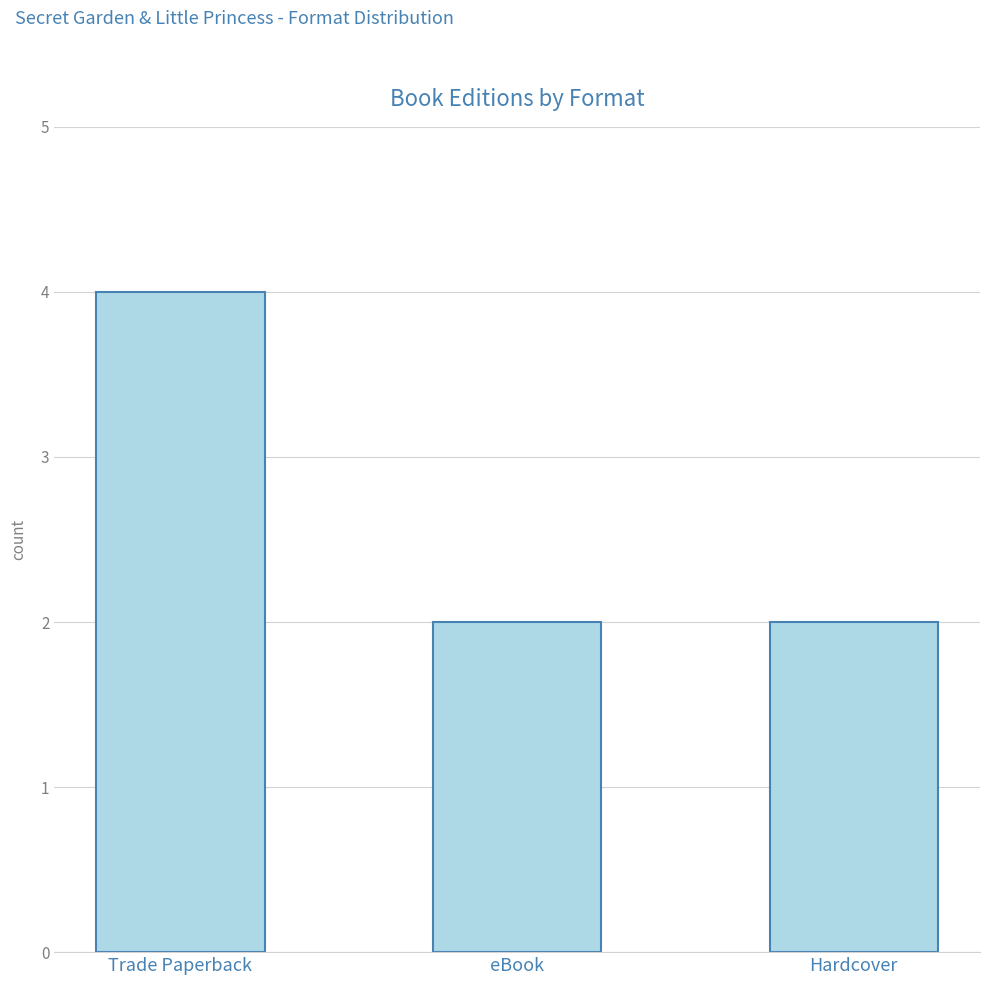

What is the label of the 3rd bar from the left?

Hardcover